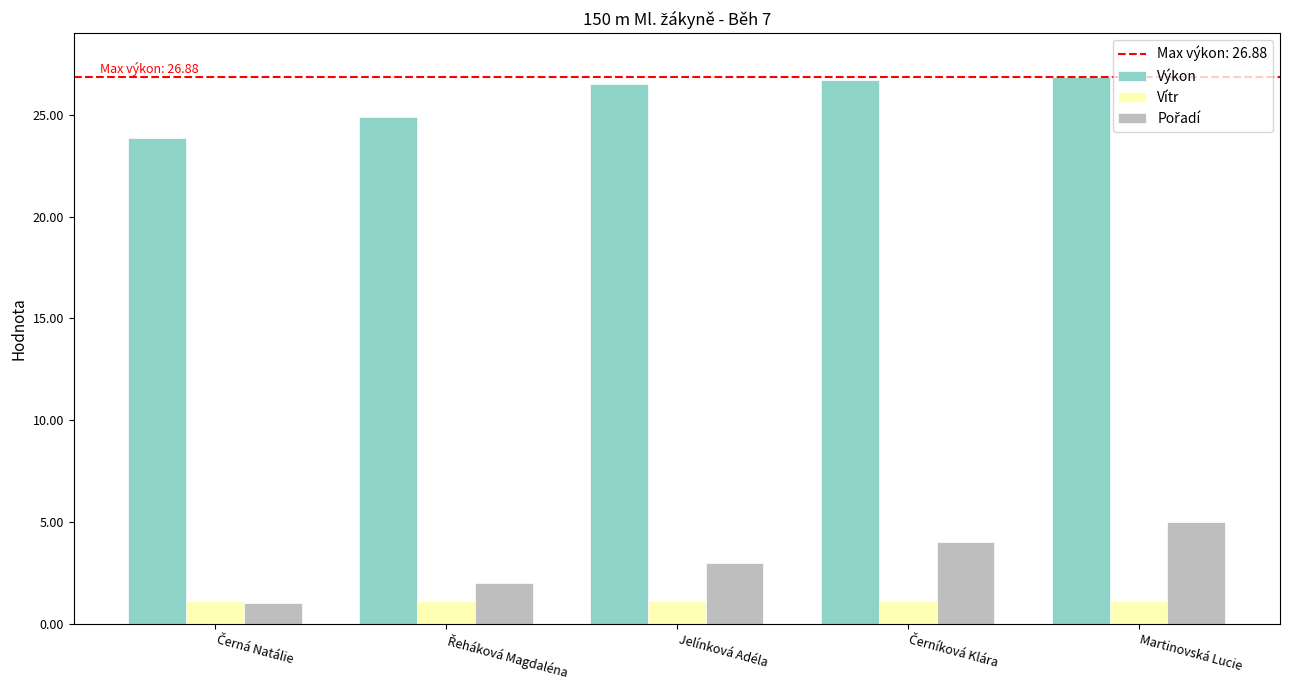

True or false: Výkon has a value of 26.5 at Jelínková Adéla.

True